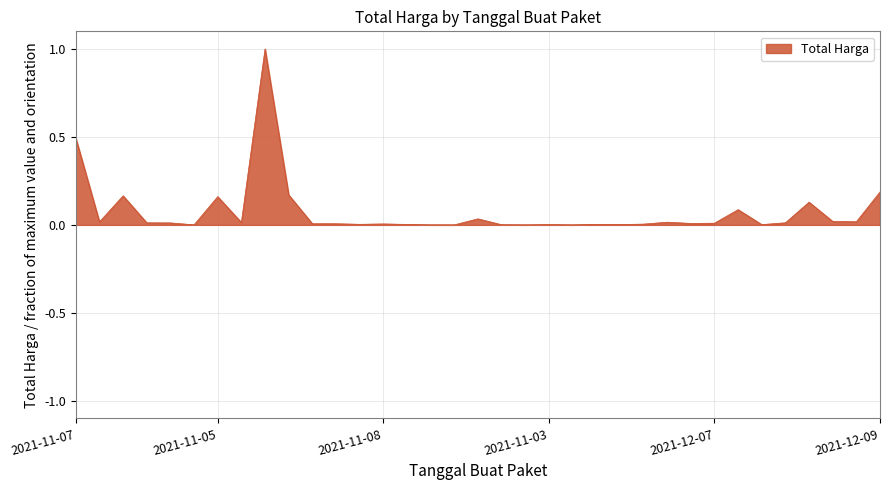

What is the maximum value shown in the chart?

1.0